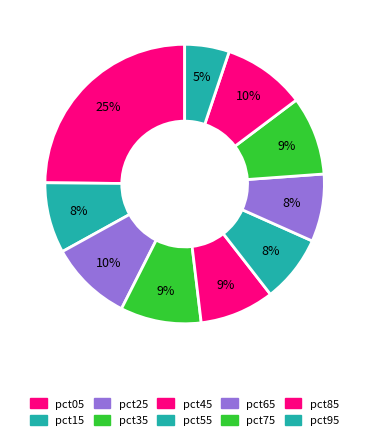

To the nearest percent, what percentage of the pie is pct05?

25%